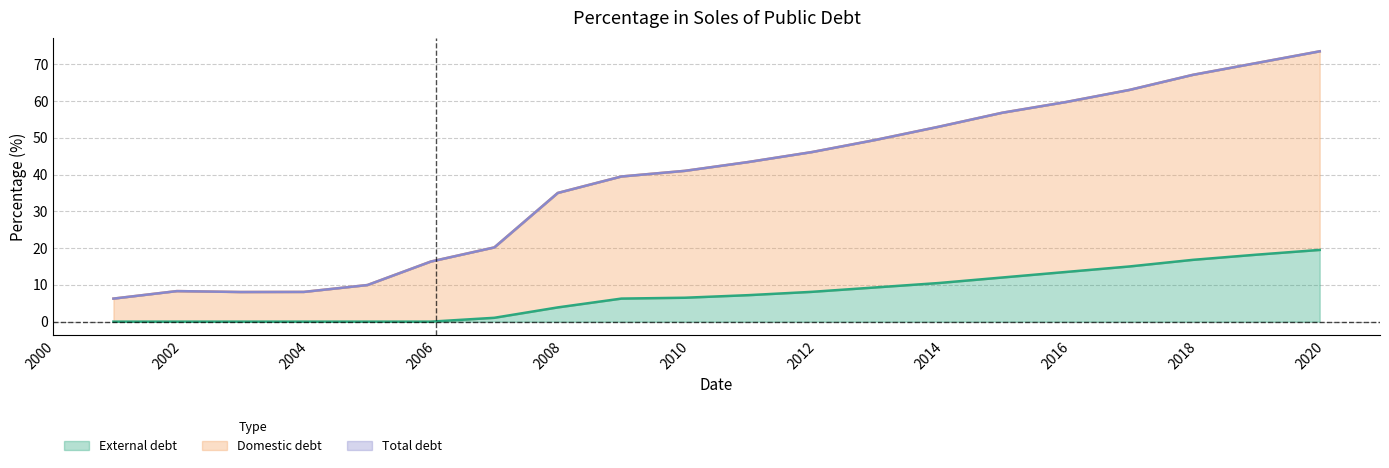

How many lines are shown in the chart?

3